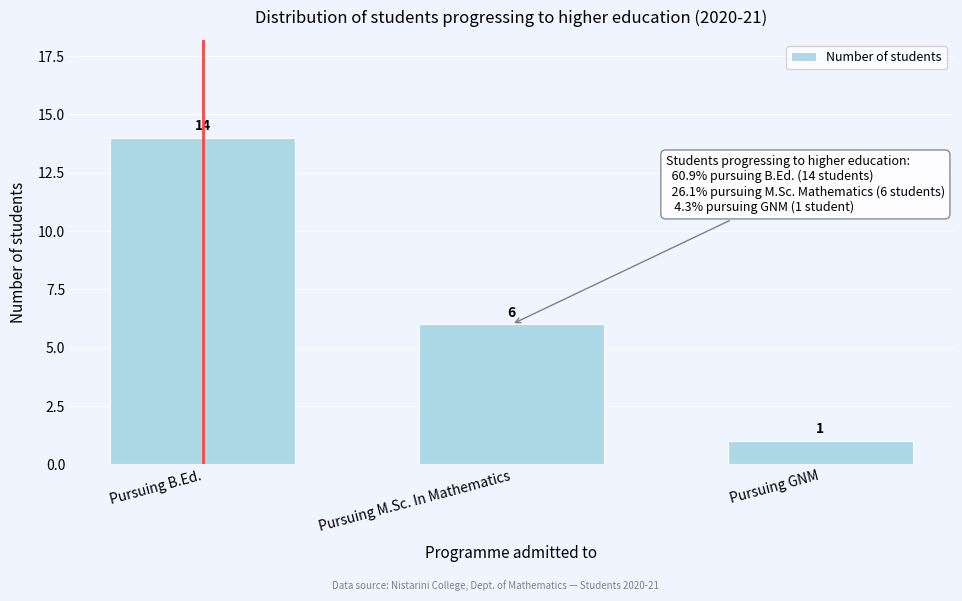

Reading left to right, extract all data points from this chart.

Pursuing B.Ed.=14	Pursuing M.Sc. In Mathematics=6	Pursuing GNM=1